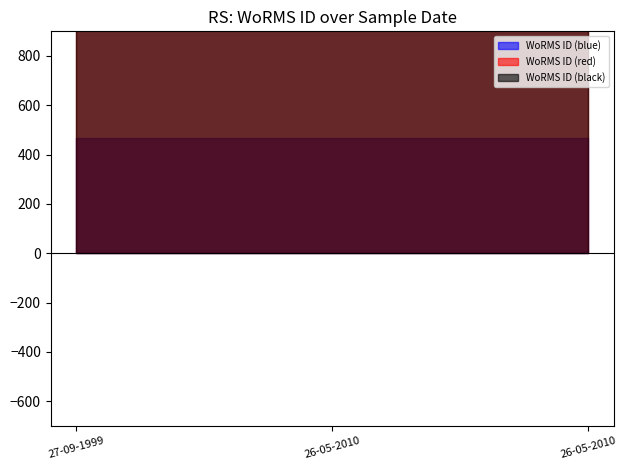

What is the maximum value shown in the chart?

369378